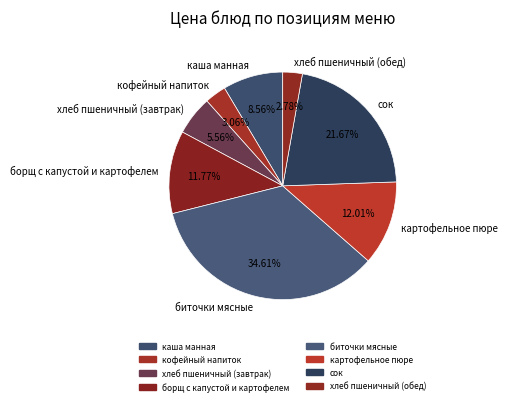

True or false: хлеб пшеничный (завтрак) accounts for 6% of the total.

True